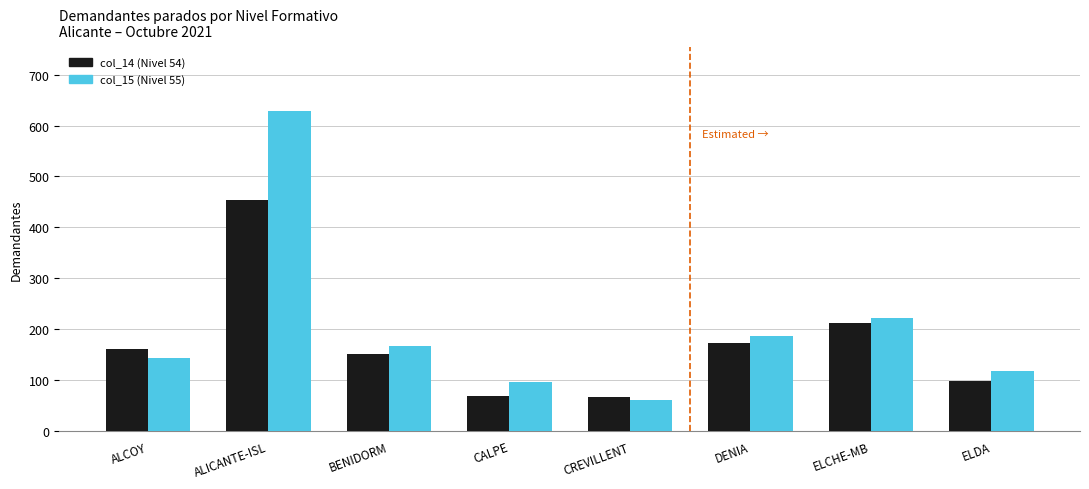

What is the average value of the col_14 (Nivel 54) series?

174